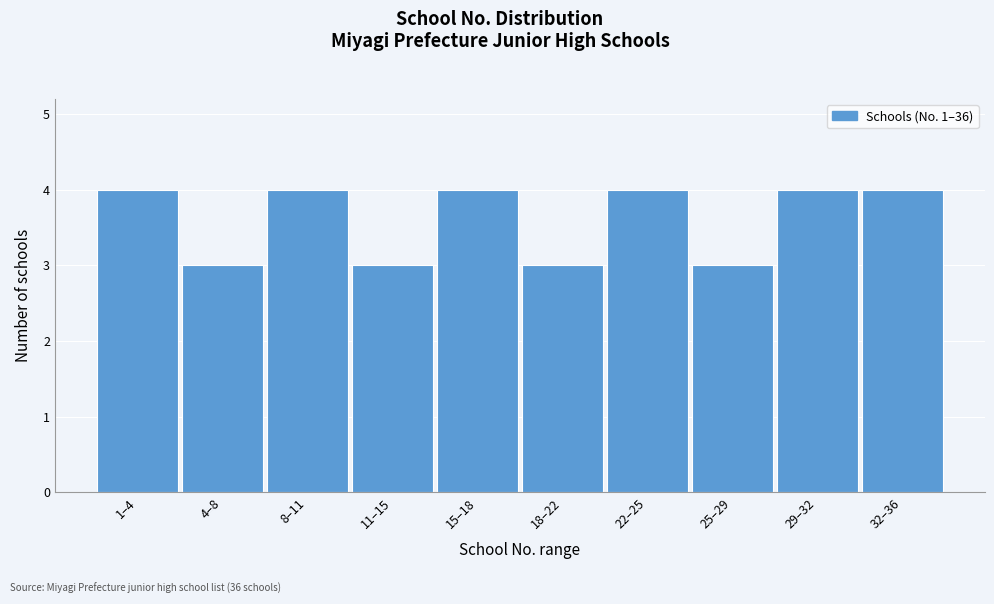

Reading right to left, list all the values displayed in this chart.

4	4	3	4	3	4	3	4	3	4